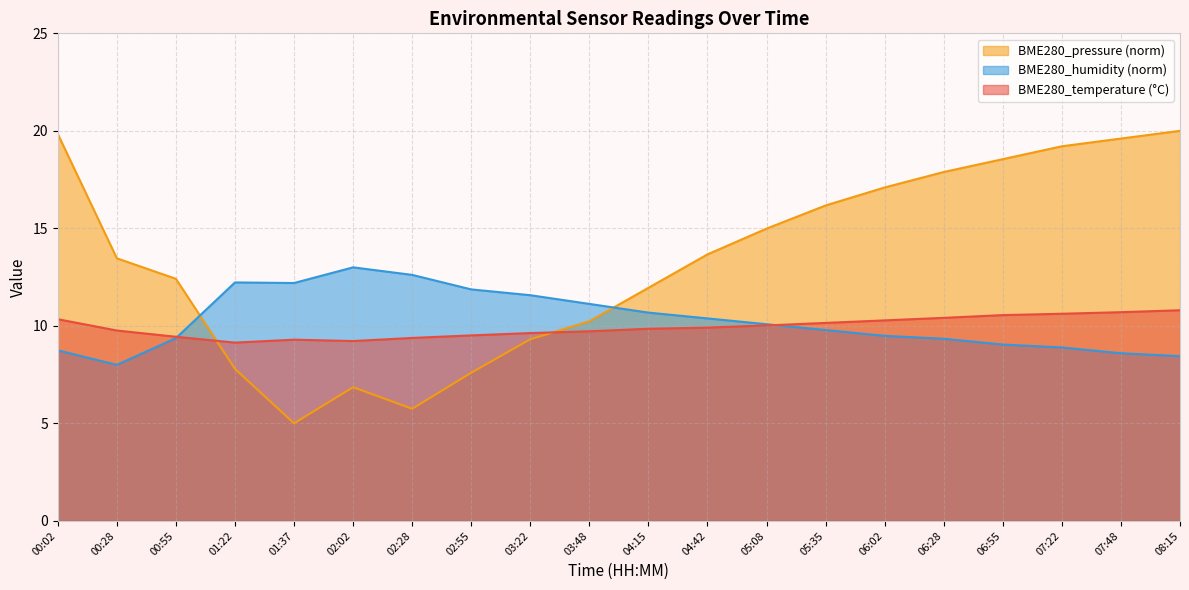

Reading left to right, list all the values displayed in this chart.

BME280_temperature: 10.3	9.8	9.4	9.1	9.3	9.2	9.4	9.5	9.6	9.7	9.8	9.9	10.0	10.2	10.3	10.4	10.6	10.6	10.7	10.8
BME280_humidity: 8.7	8.0	9.4	12.2	12.2	13.0	12.6	11.9	11.6	11.1	10.7	10.4	10.1	9.8	9.5	9.3	9.0	8.9	8.6	8.4
BME280_pressure_norm: 19.8	13.5	12.4	7.8	5.0	6.9	5.7	7.6	9.3	10.2	11.9	13.7	15.0	16.2	17.1	17.9	18.5	19.2	19.6	20.0